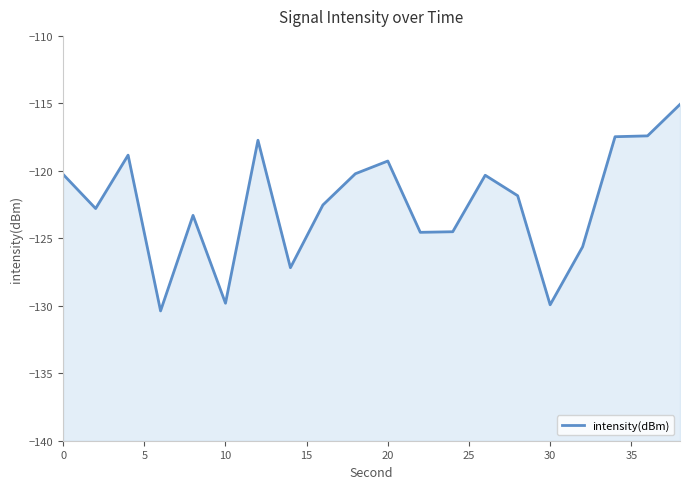

How many lines are shown in the chart?

1